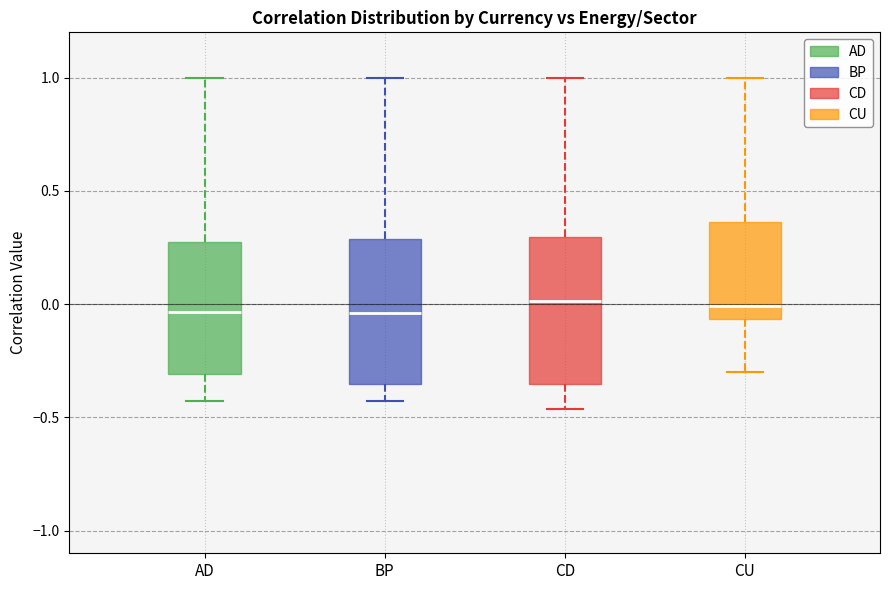

Reading left to right, transcribe this box plot: for each box, give where its median line is, the range the box spans, and where its two whiskers end, as read against the y-axis. The values are not printed on the chart, so give them approximately, as read against the axis.

AD: median -0.05, box -0.30 to 0.30, whiskers -0.45 to 1.00
BP: median -0.05, box -0.35 to 0.30, whiskers -0.45 to 1.00
CD: median 0.00, box -0.35 to 0.30, whiskers -0.45 to 1.00
CU: median 0.00, box -0.05 to 0.35, whiskers -0.30 to 1.00